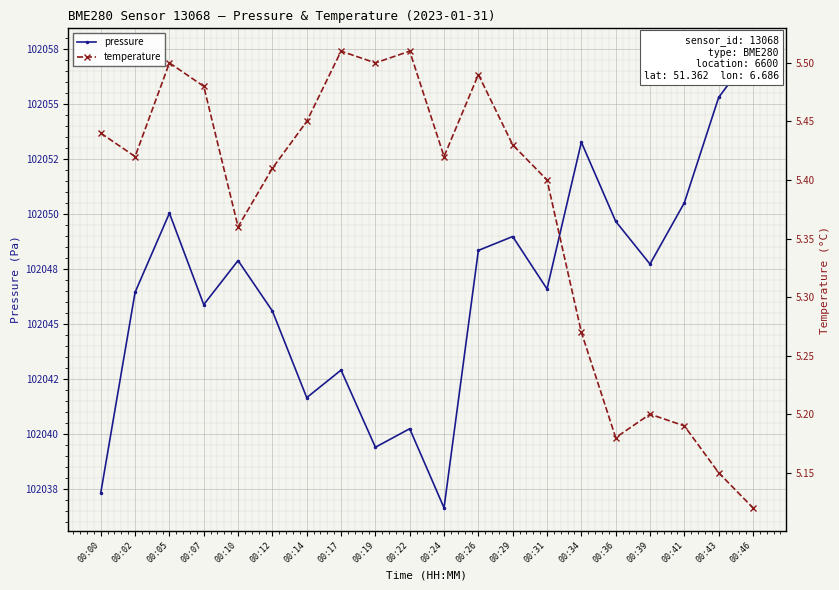

In temperature, how many points are higher than both neighbors (excluding endpoints)?

5